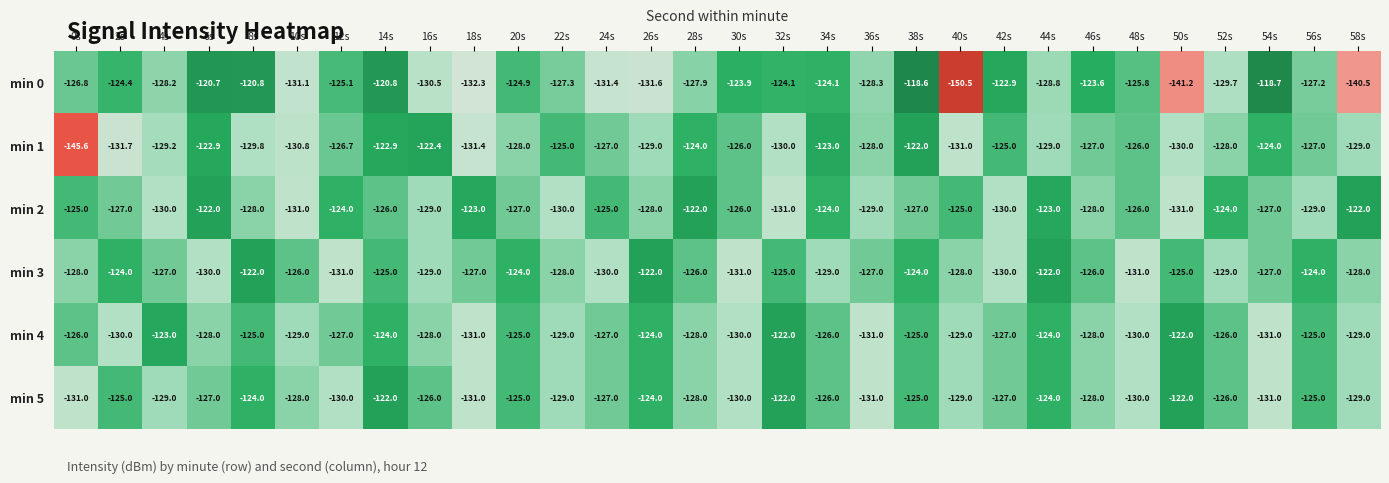

Which series changed the most between 20s and 24s?

min 0